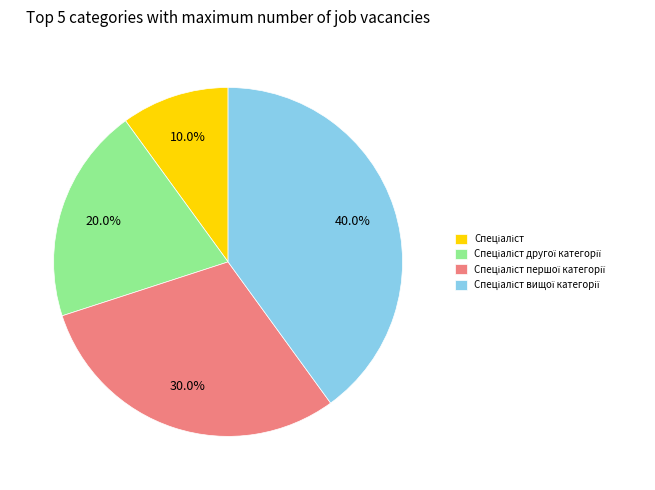

Is there any slice that represents more than half of the pie?

No